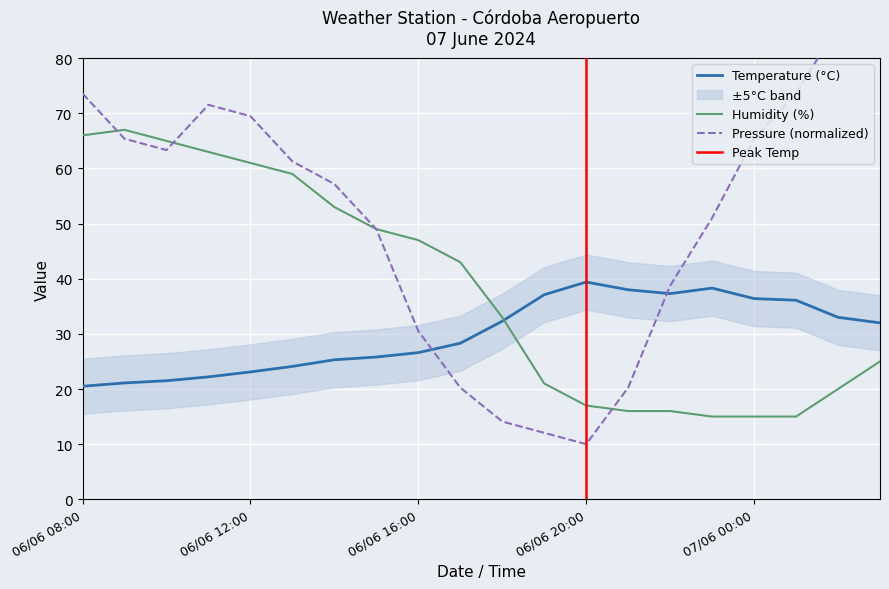

Which series has the largest range (max minus min)?

Pressure (hPa)